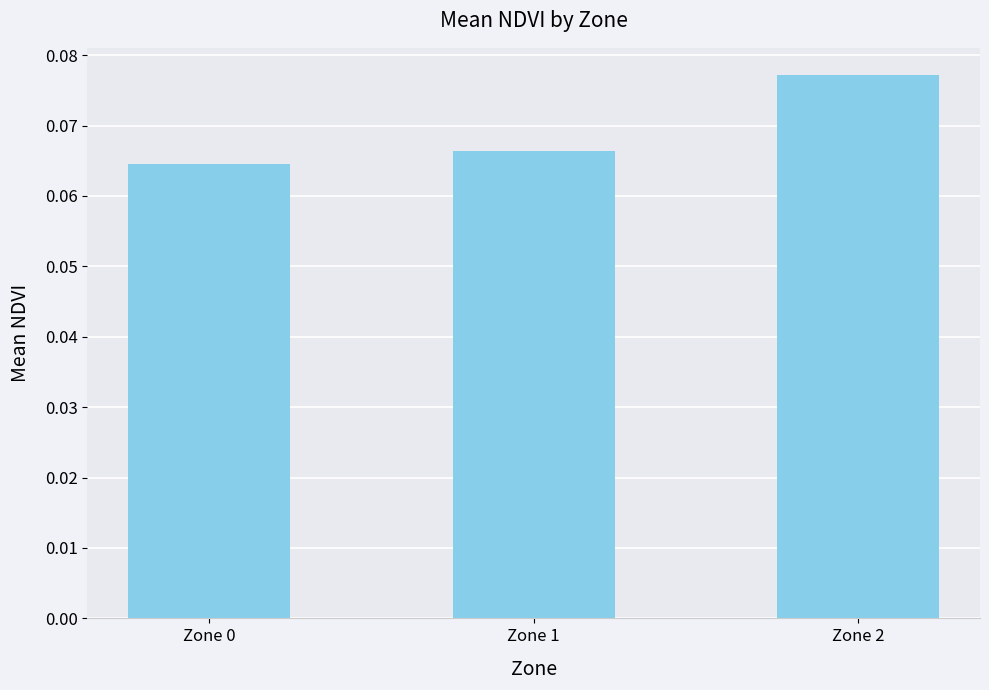

At which category does the chart reach its peak across all series?

Zone 2